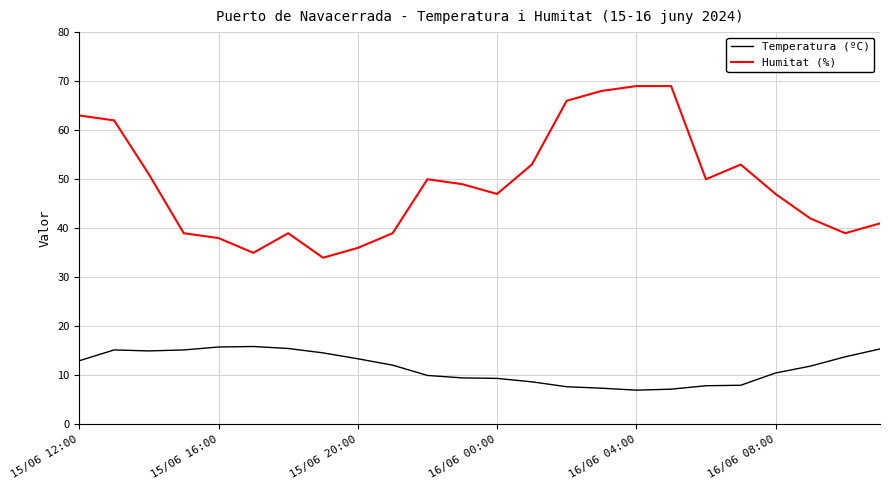

List the series in order of their overall mean, highest first.

Humitat (%), Temperatura (ºC)